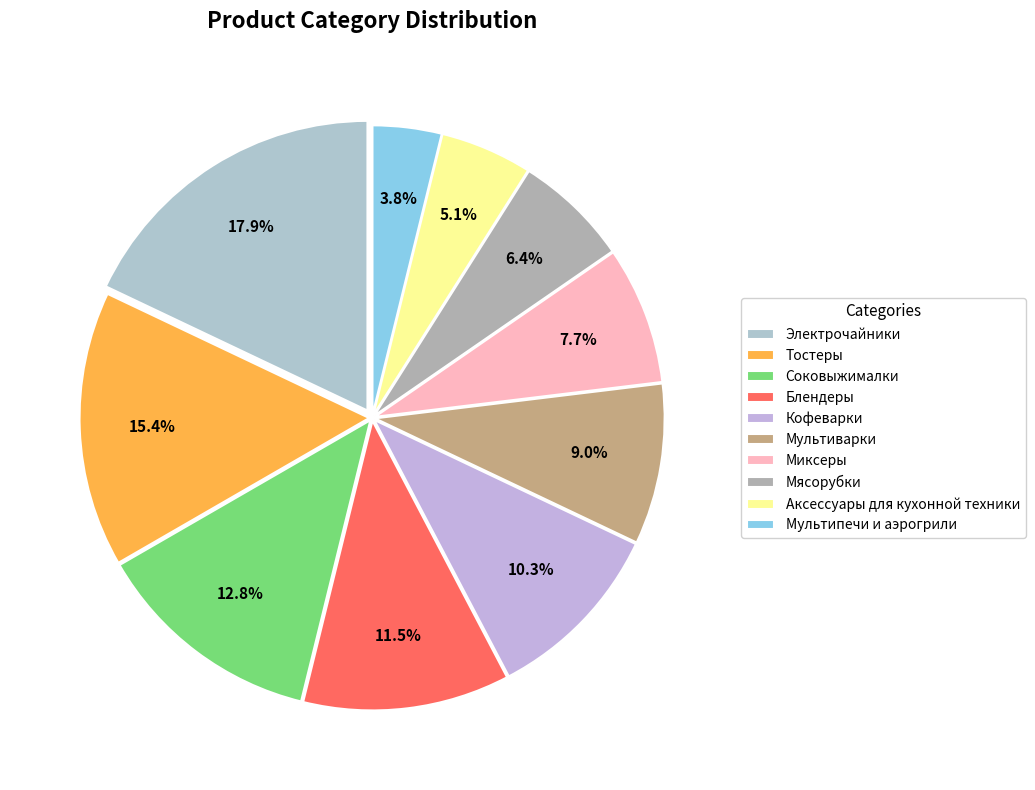

To the nearest percent, what is the average slice percentage?

10%